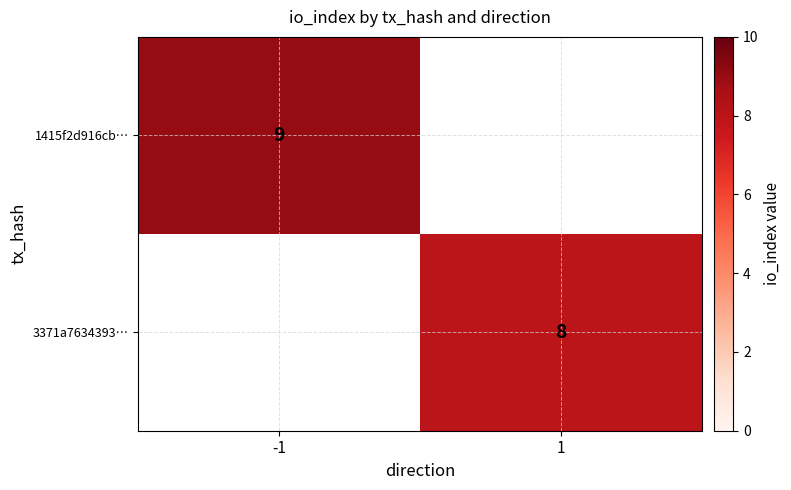

The value of 1415f2d916cb… at -1 is 3. True or false?

False